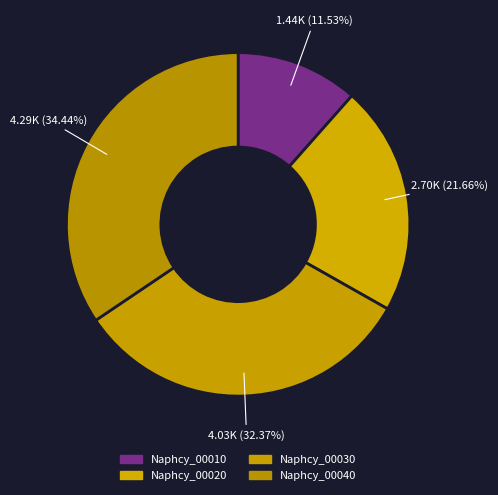

Is it true that Naphcy_00020 is 30% of the pie?

False